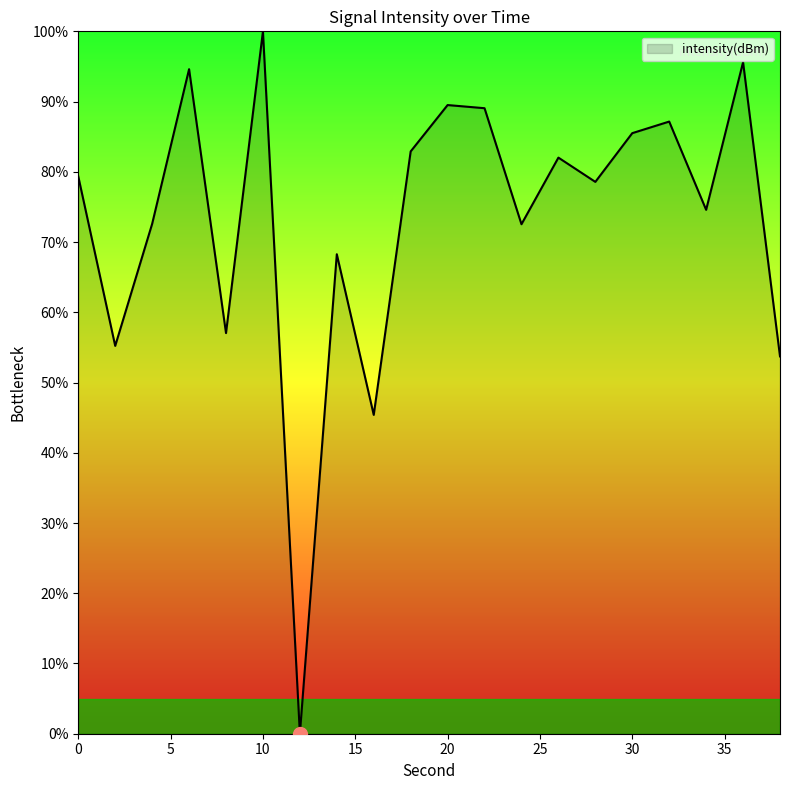

What is the maximum value shown in the chart?

100.0